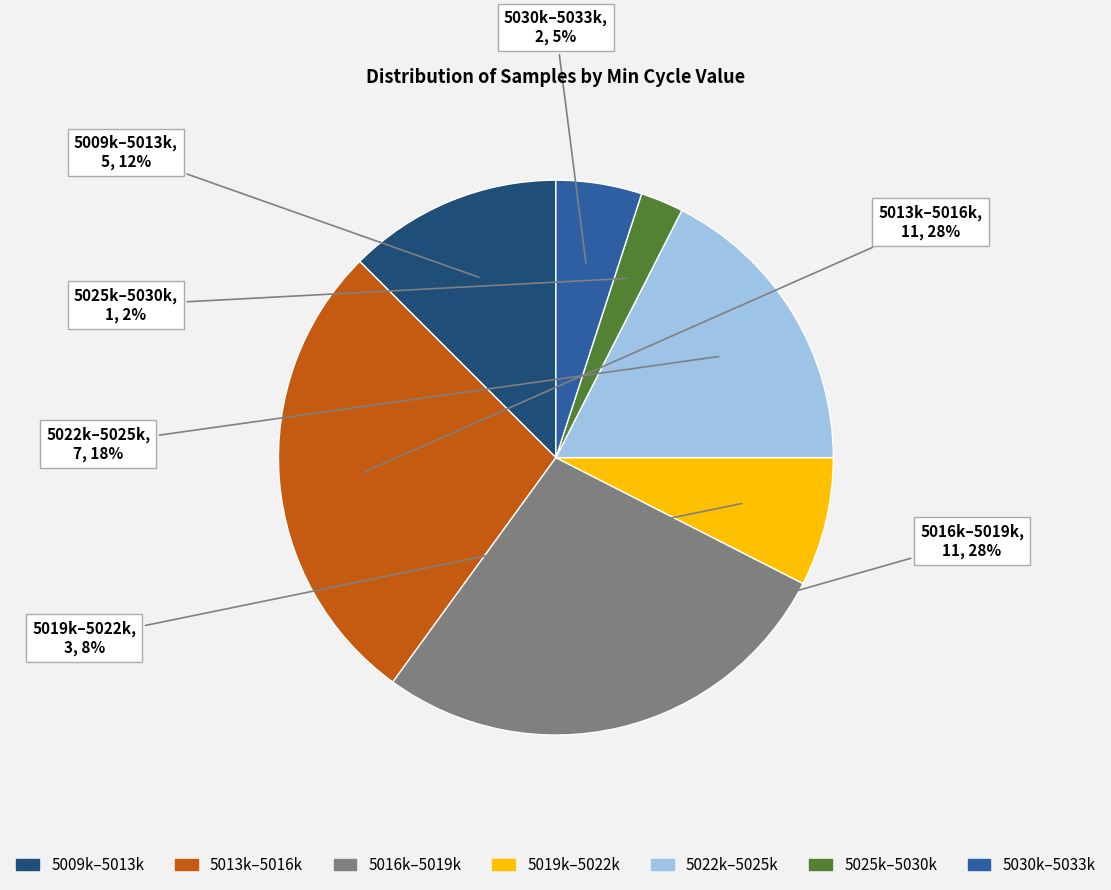

Is there a majority slice in this chart?

No